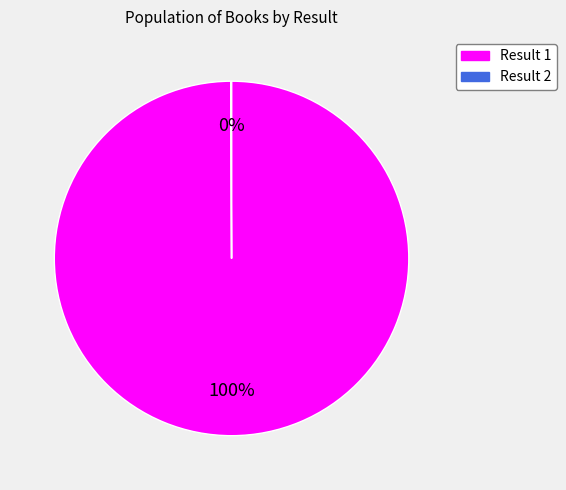

Which category has the biggest portion of the pie?

Result 1